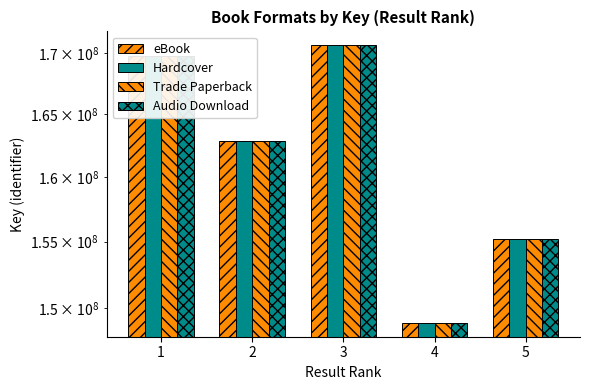

Which has a higher value, 4 or 2?

2